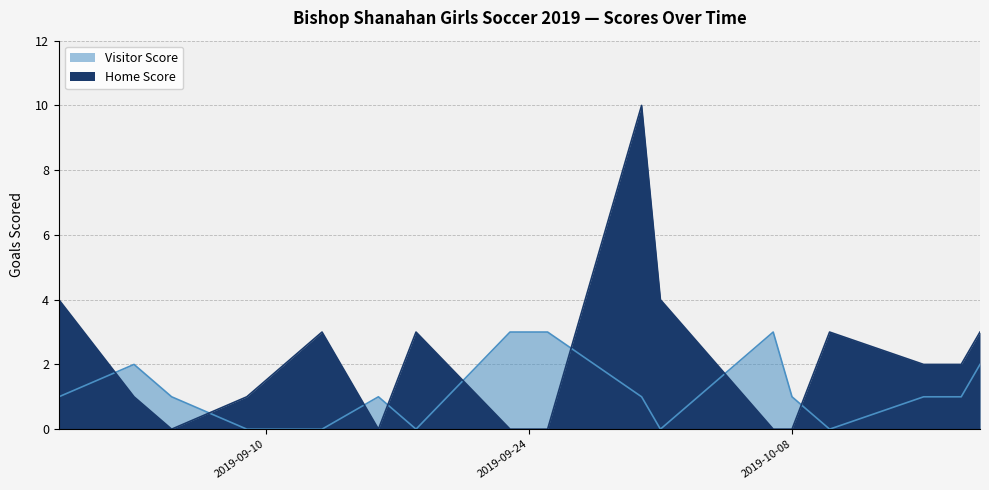

Reading left to right, extract all data points from this chart.

Home Score: 2019-08-30=4	2019-09-03=1	2019-09-05=0	2019-09-09=1	2019-09-13=3	2019-09-16=0	2019-09-18=3	2019-09-23=0	2019-09-25=0	2019-09-30=10	2019-10-01=4	2019-10-07=0	2019-10-08=0	2019-10-10=3	2019-10-15=2	2019-10-17=2	2019-10-18=3
Visitor Score: 2019-08-30=1	2019-09-03=2	2019-09-05=1	2019-09-09=0	2019-09-13=0	2019-09-16=1	2019-09-18=0	2019-09-23=3	2019-09-25=3	2019-09-30=1	2019-10-01=0	2019-10-07=3	2019-10-08=1	2019-10-10=0	2019-10-15=1	2019-10-17=1	2019-10-18=2